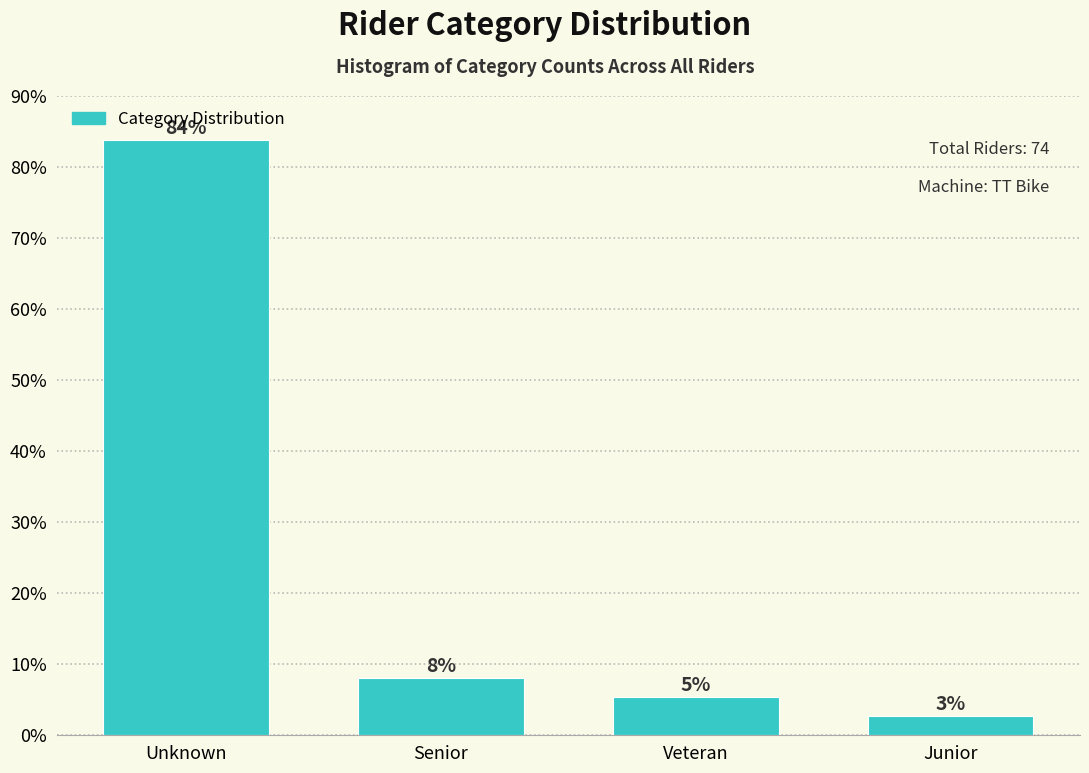

How many bars are there in total?

4